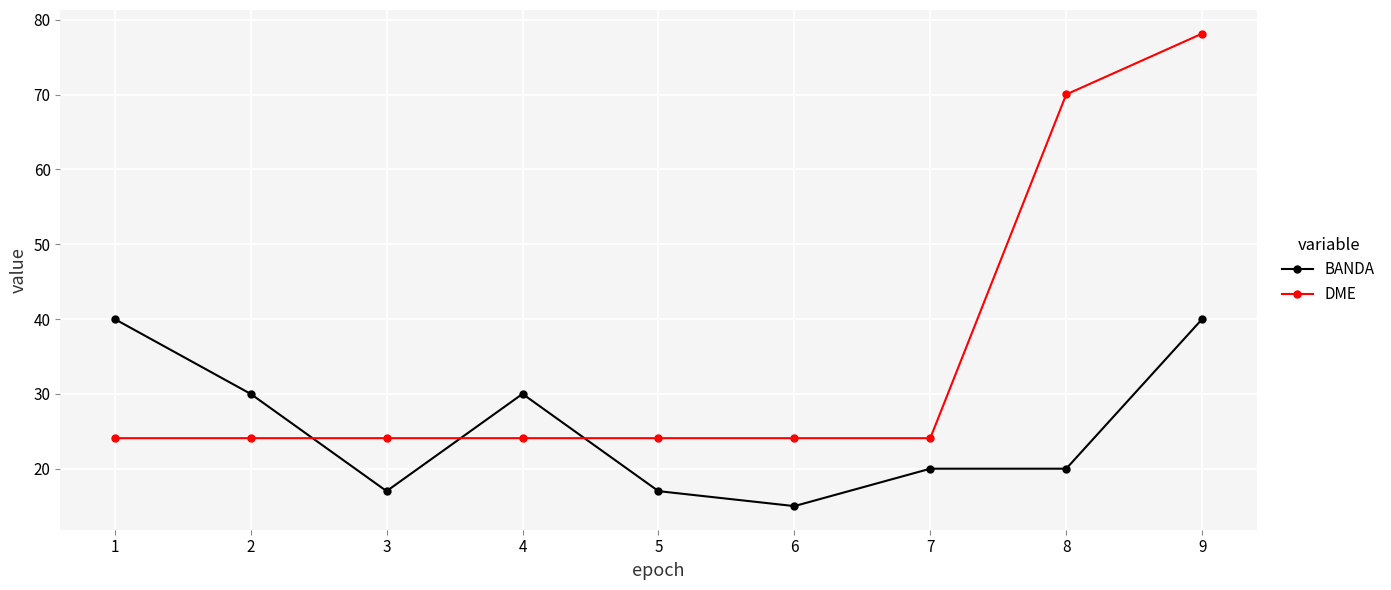

Which series has the largest total across all categories?

DME